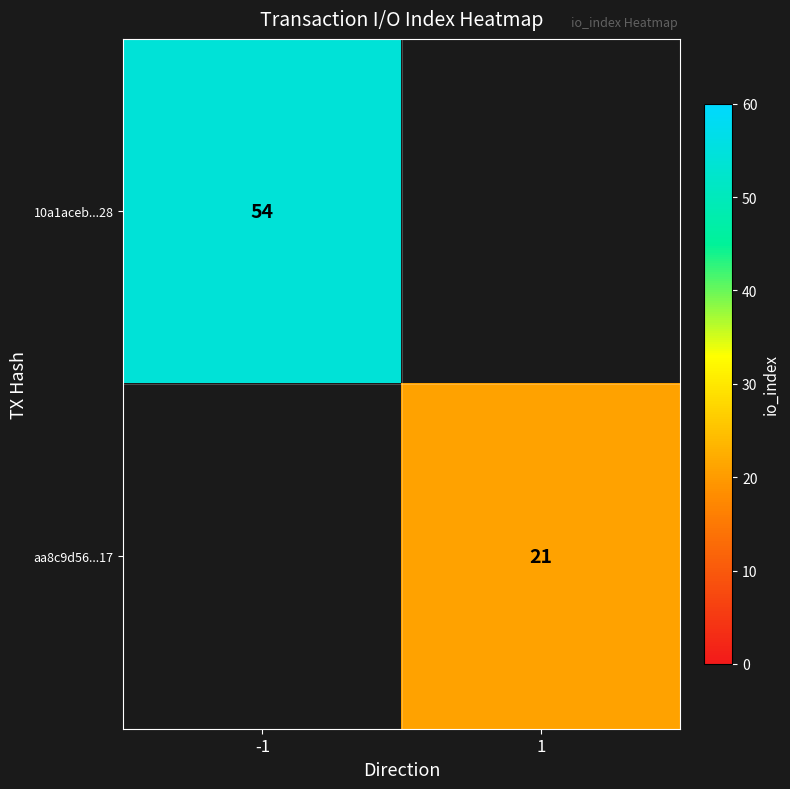

At which category does the chart reach its minimum across all series?

1